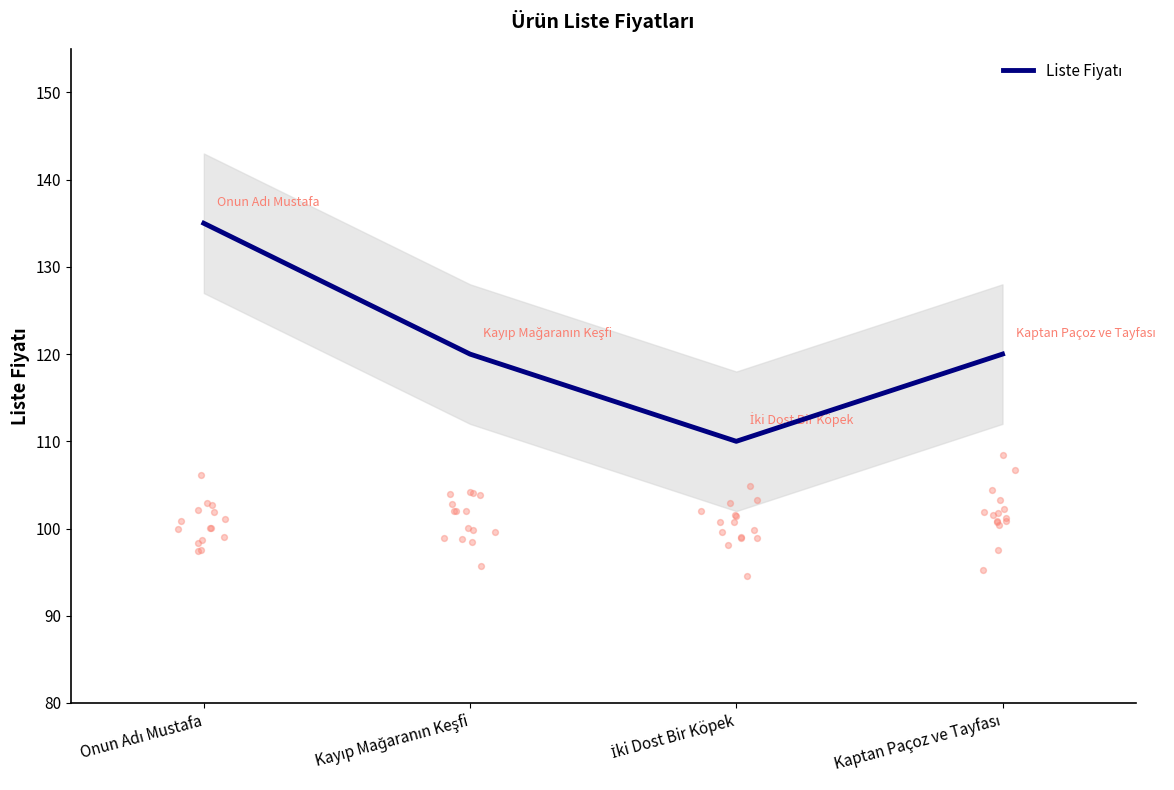

Which has a higher value, Onun Adı Mustafa or Kaptan Paçoz ve Tayfası?

Onun Adı Mustafa